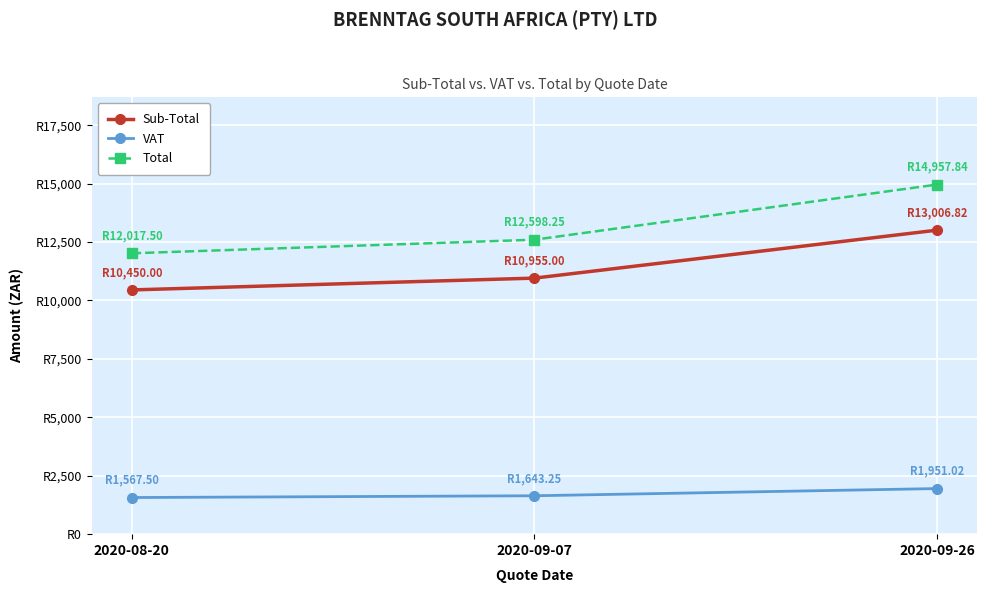

Rank the series at 2020-09-07 from highest to lowest value.

Total, Sub-Total, VAT